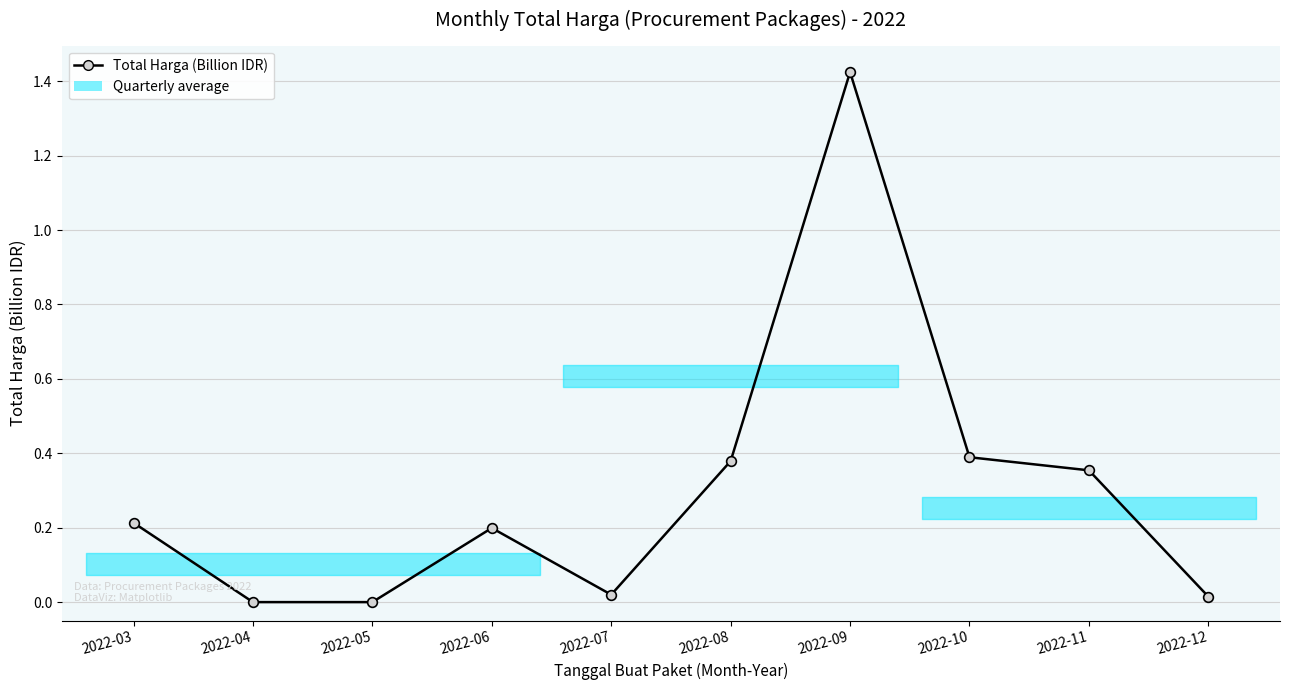

What is the sum of all values?

3.0